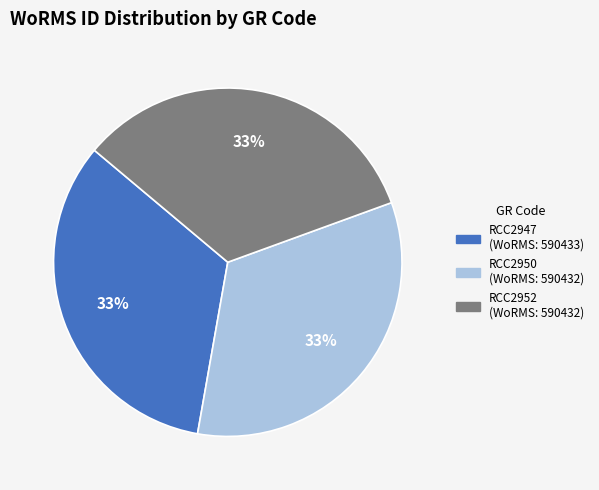

To the nearest percent, what is the combined percentage of RCC2947 and RCC2950?

67%